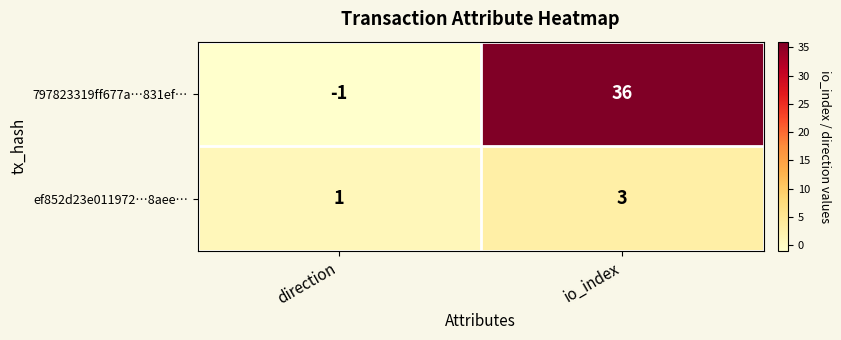

Which category has the lowest value across all series?

direction